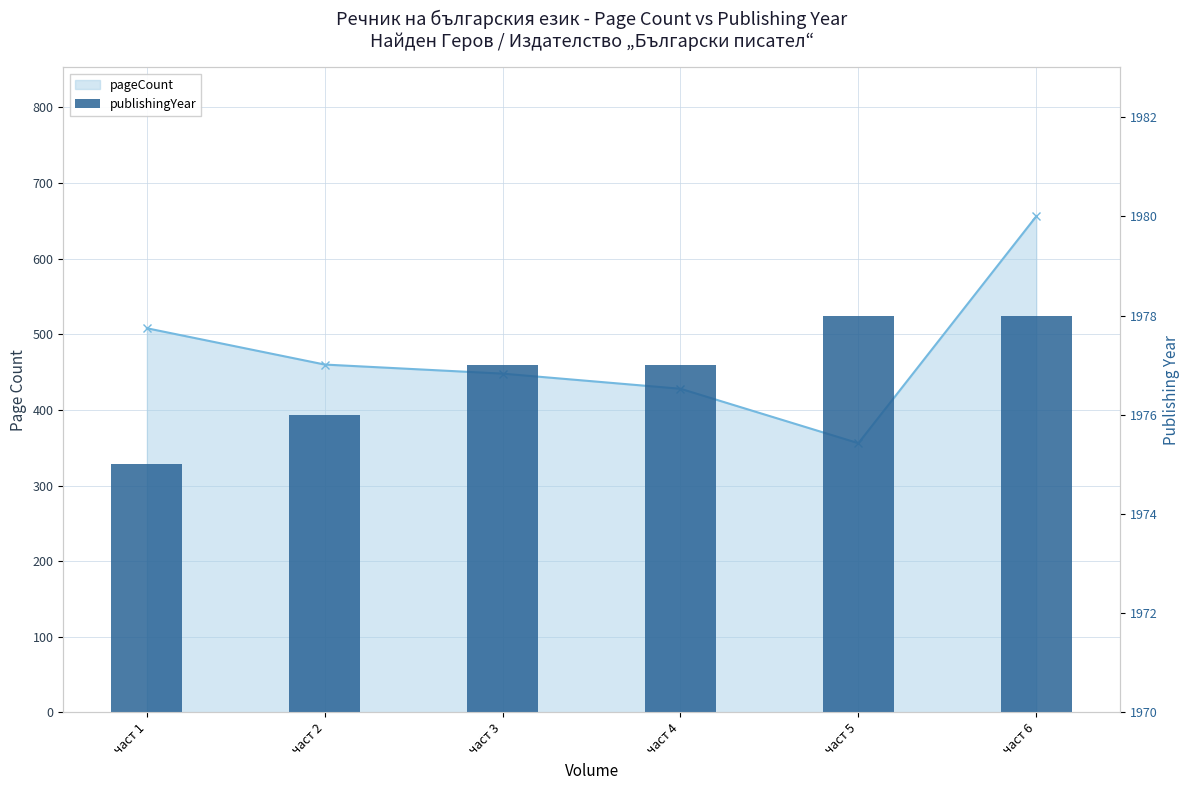

Between част 5 and част 2, which is larger?

част 2